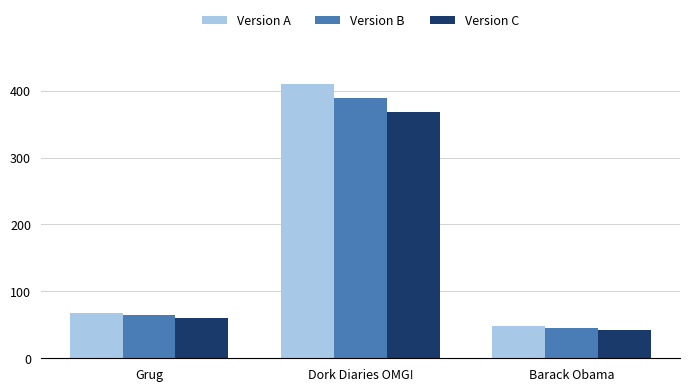

Read the Version B value at Barack Obama.

45.3